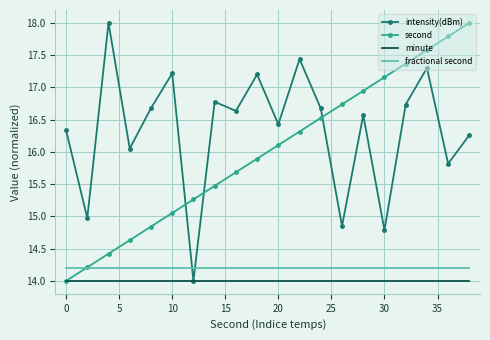

What is the maximum value shown in the chart?

18.0